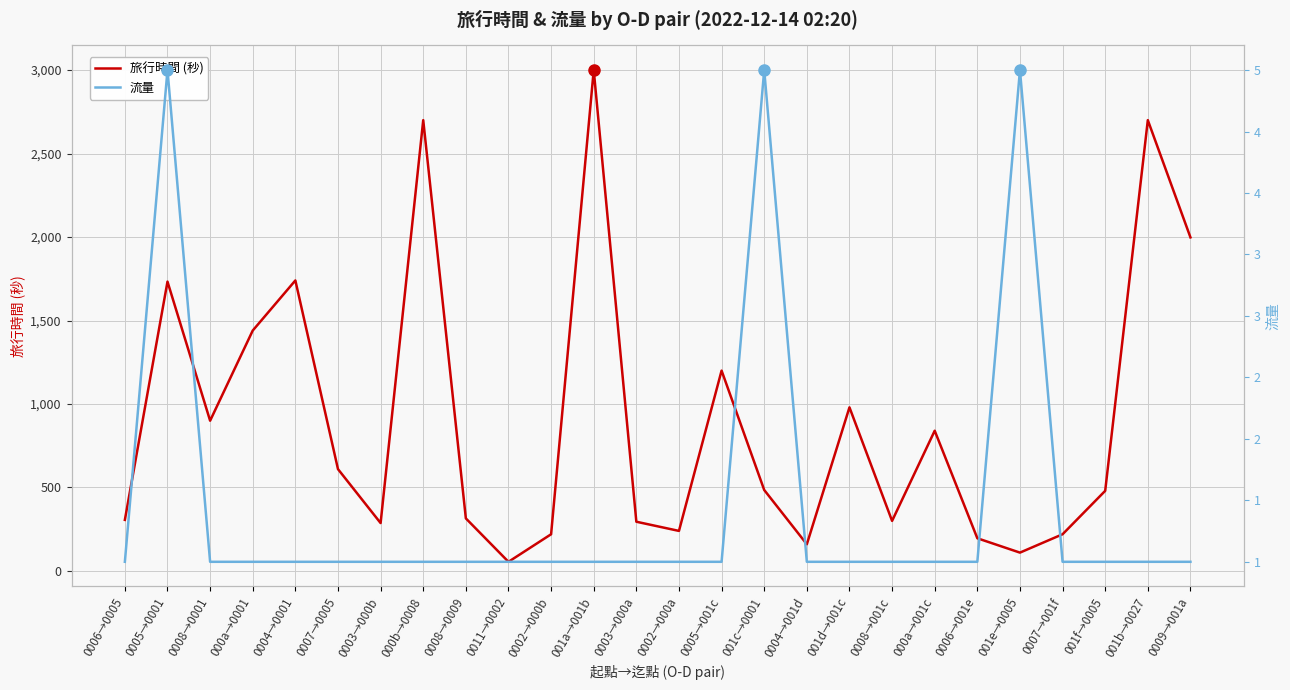

Reading right to left, what are all the values shown in this chart?

旅行時間 (秒): 1998	2700	480	220	110	196	840	300	980	160	485	1200	240	295	3000	220	55	315	2700	287	610	1740	1440	900	1733	306
流量: 1	1	1	1	5	1	1	1	1	1	5	1	1	1	1	1	1	1	1	1	1	1	1	1	5	1